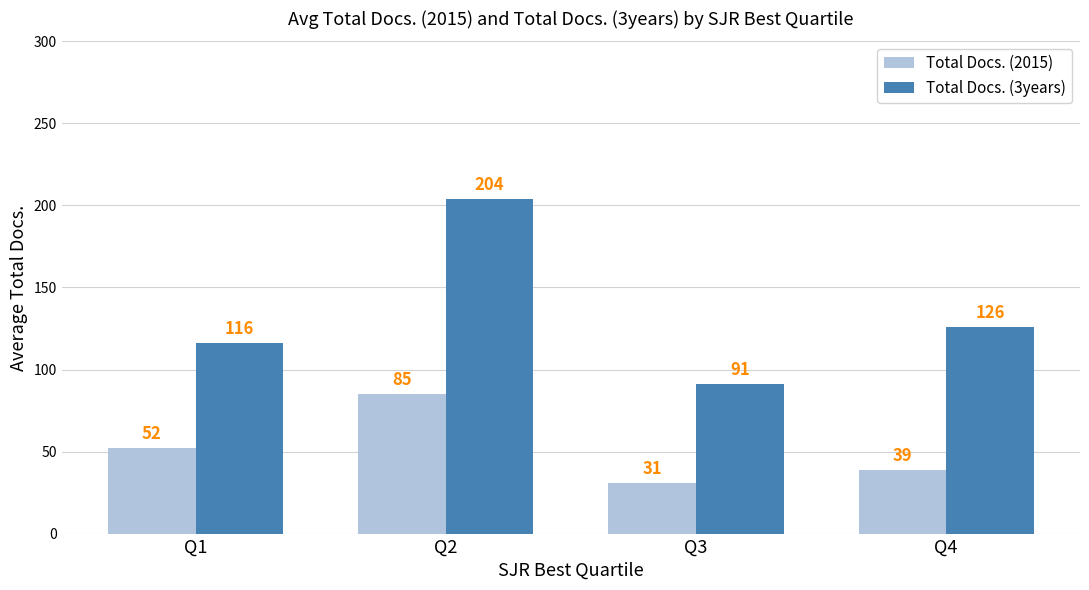

What is the value of the Total Docs. (2015) bar at the 1st from the left?

52